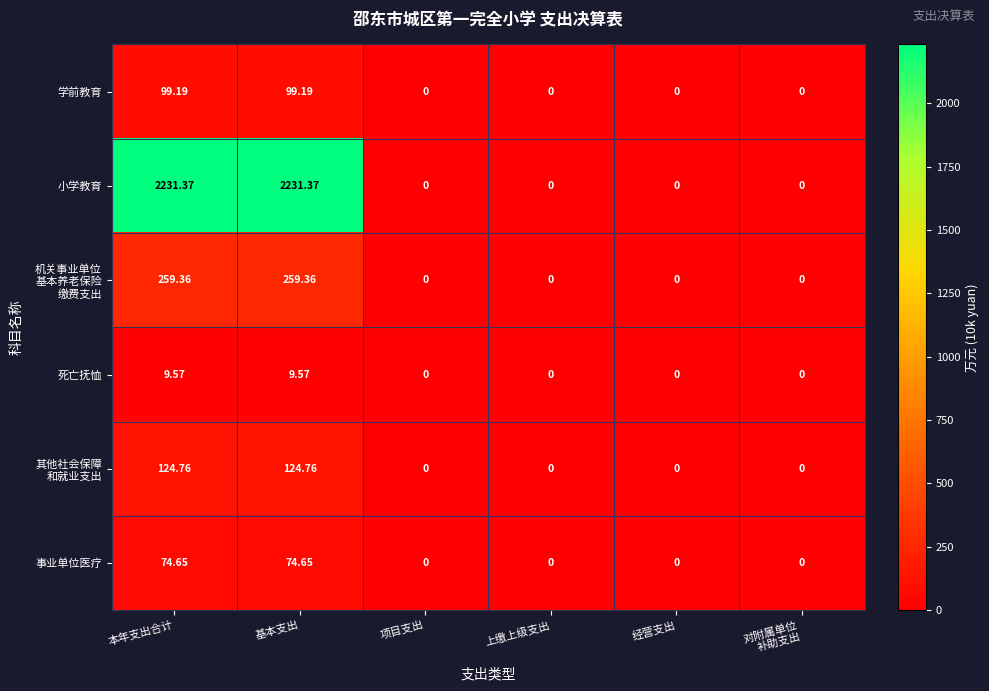

How many series are shown in this chart?

6